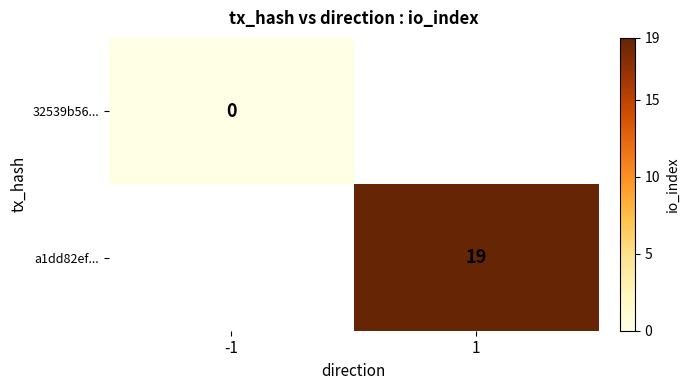

At how many categories does at least one series exceed 0?

1